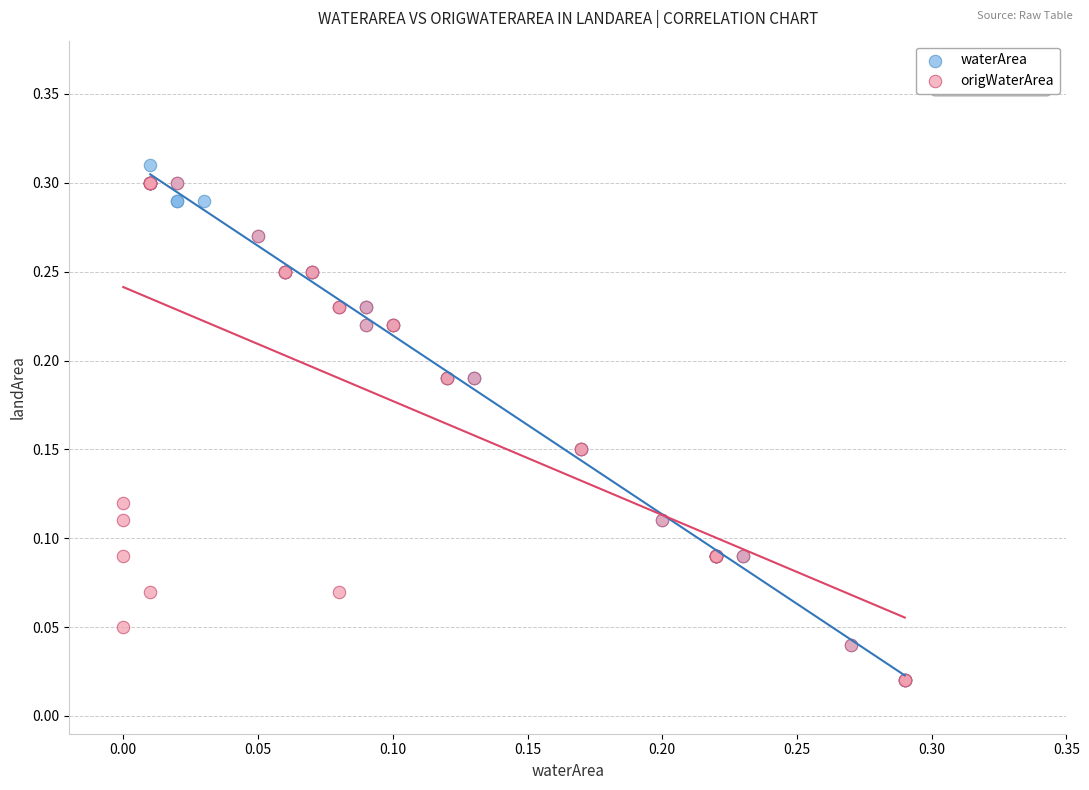

Which series has the largest Y range (max minus min)?

waterArea